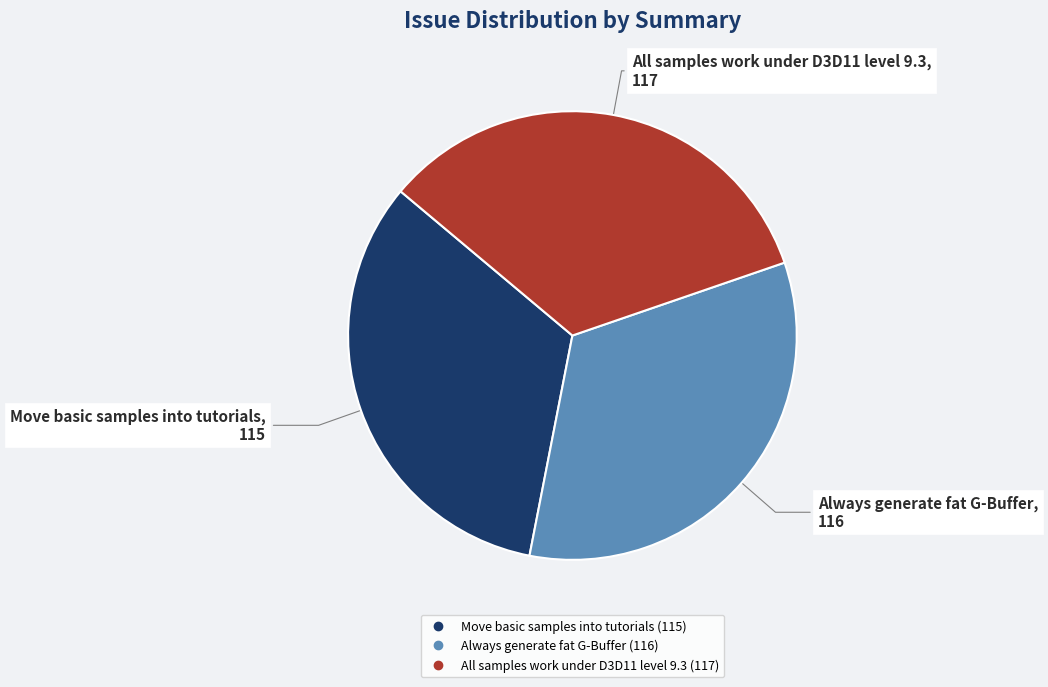

Is it true that Always generate fat G-Buffer is 33% of the pie?

True